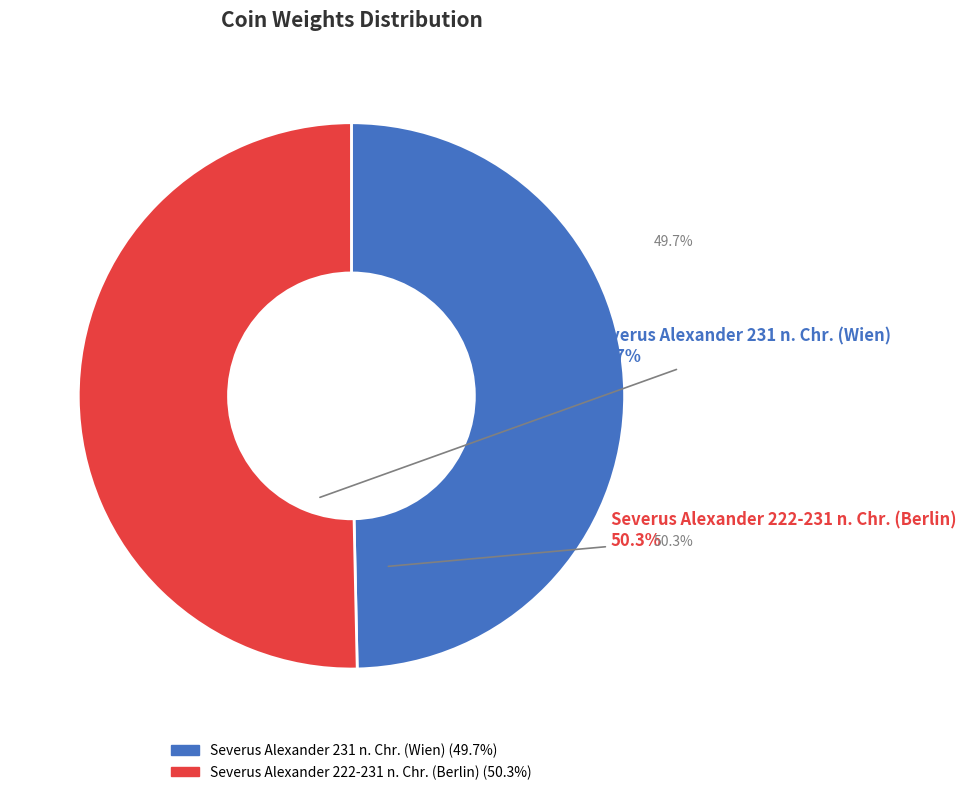

The Severus Alexander 222-231 n. Chr. (Berlin) slice represents 50% of the pie. True or false?

True